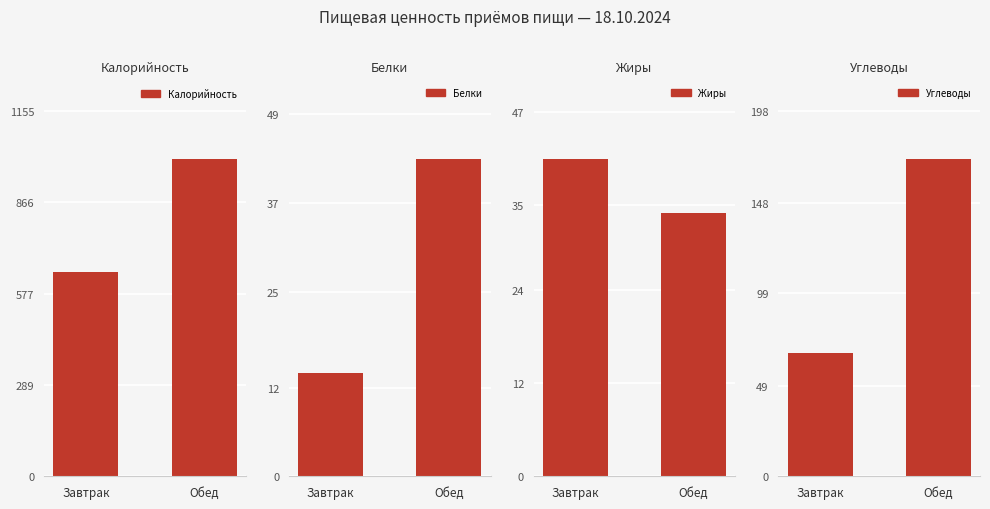

Are the bars grouped side by side (vs. stacked)?

Yes